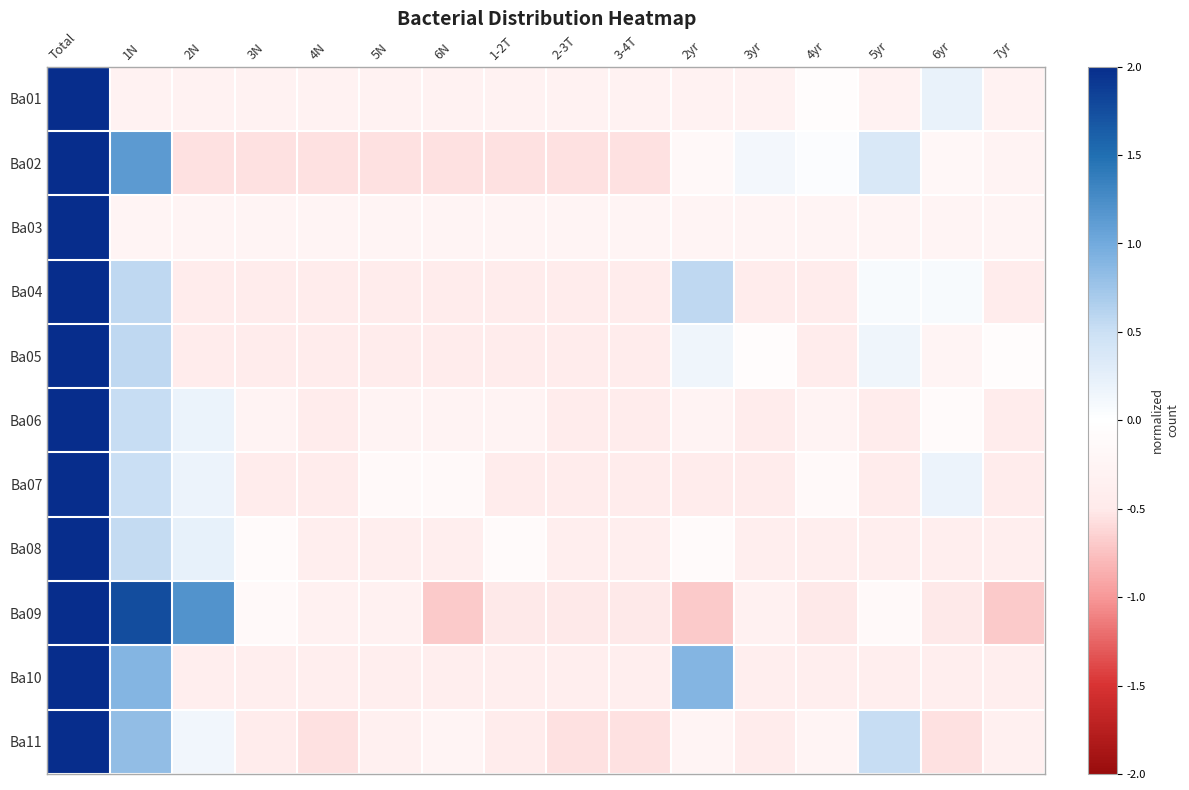

Reading left to right, transcribe all the data shown in this chart.

Ba01: Total=2.0	1N=-0.3	2N=-0.3	3N=-0.3	4N=-0.3	5N=-0.3	6N=-0.3	1-2T=-0.3	2-3T=-0.3	3-4T=-0.3	2yr=-0.3	3yr=-0.3	4yr=-0.0	5yr=-0.3	6yr=0.2	7yr=-0.3
Ba02: Total=2.0	1N=1.1	2N=-0.6	3N=-0.6	4N=-0.6	5N=-0.6	6N=-0.6	1-2T=-0.6	2-3T=-0.6	3-4T=-0.6	2yr=-0.2	3yr=0.1	4yr=0.0	5yr=0.4	6yr=-0.2	7yr=-0.3
Ba03: Total=2.0	1N=-0.3	2N=-0.3	3N=-0.3	4N=-0.3	5N=-0.3	6N=-0.3	1-2T=-0.3	2-3T=-0.3	3-4T=-0.3	2yr=-0.3	3yr=-0.3	4yr=-0.3	5yr=-0.3	6yr=-0.3	7yr=-0.3
Ba04: Total=2.0	1N=0.6	2N=-0.4	3N=-0.4	4N=-0.4	5N=-0.4	6N=-0.4	1-2T=-0.4	2-3T=-0.4	3-4T=-0.4	2yr=0.6	3yr=-0.4	4yr=-0.4	5yr=0.1	6yr=0.1	7yr=-0.4
Ba05: Total=2.0	1N=0.6	2N=-0.5	3N=-0.5	4N=-0.5	5N=-0.5	6N=-0.5	1-2T=-0.5	2-3T=-0.5	3-4T=-0.5	2yr=0.2	3yr=-0.1	4yr=-0.5	5yr=0.2	6yr=-0.3	7yr=-0.1
Ba06: Total=2.0	1N=0.5	2N=0.2	3N=-0.3	4N=-0.4	5N=-0.3	6N=-0.3	1-2T=-0.3	2-3T=-0.4	3-4T=-0.4	2yr=-0.3	3yr=-0.4	4yr=-0.3	5yr=-0.4	6yr=-0.1	7yr=-0.4
Ba07: Total=2.0	1N=0.5	2N=0.2	3N=-0.5	4N=-0.5	5N=-0.1	6N=-0.1	1-2T=-0.5	2-3T=-0.5	3-4T=-0.5	2yr=-0.5	3yr=-0.5	4yr=-0.1	5yr=-0.5	6yr=0.2	7yr=-0.5
Ba08: Total=2.0	1N=0.5	2N=0.2	3N=-0.1	4N=-0.4	5N=-0.4	6N=-0.4	1-2T=-0.1	2-3T=-0.4	3-4T=-0.4	2yr=-0.1	3yr=-0.4	4yr=-0.4	5yr=-0.4	6yr=-0.4	7yr=-0.4
Ba09: Total=2.0	1N=1.8	2N=1.2	3N=-0.1	4N=-0.3	5N=-0.3	6N=-0.7	1-2T=-0.5	2-3T=-0.5	3-4T=-0.5	2yr=-0.7	3yr=-0.3	4yr=-0.5	5yr=-0.1	6yr=-0.5	7yr=-0.7
Ba10: Total=2.0	1N=0.9	2N=-0.4	3N=-0.4	4N=-0.4	5N=-0.4	6N=-0.4	1-2T=-0.4	2-3T=-0.4	3-4T=-0.4	2yr=0.9	3yr=-0.4	4yr=-0.4	5yr=-0.4	6yr=-0.4	7yr=-0.4
Ba11: Total=2.0	1N=0.8	2N=0.1	3N=-0.5	4N=-0.6	5N=-0.4	6N=-0.3	1-2T=-0.5	2-3T=-0.6	3-4T=-0.6	2yr=-0.3	3yr=-0.5	4yr=-0.3	5yr=0.5	6yr=-0.6	7yr=-0.4